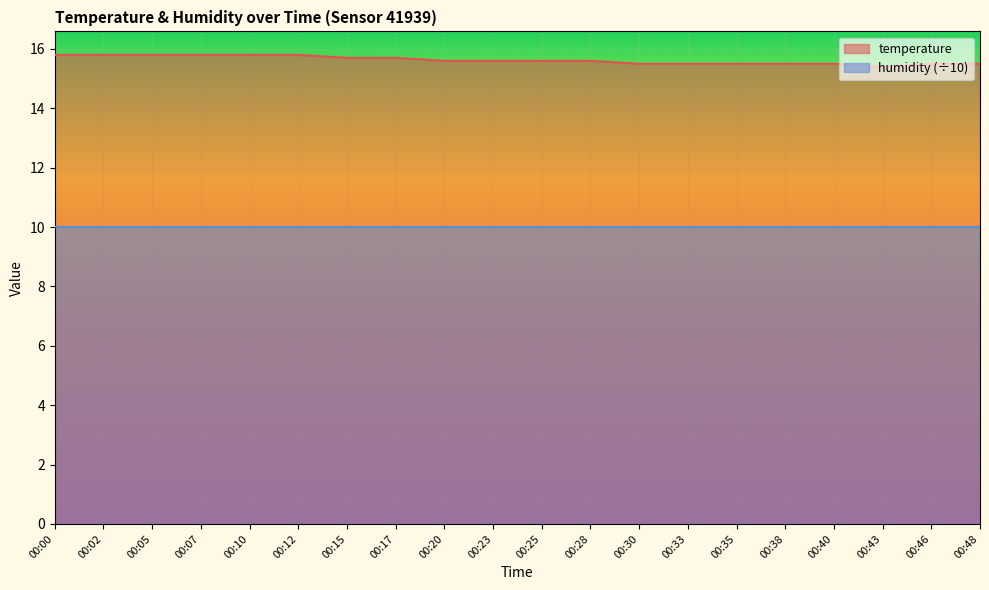

What is the value of the 14th point from the left?

15.5